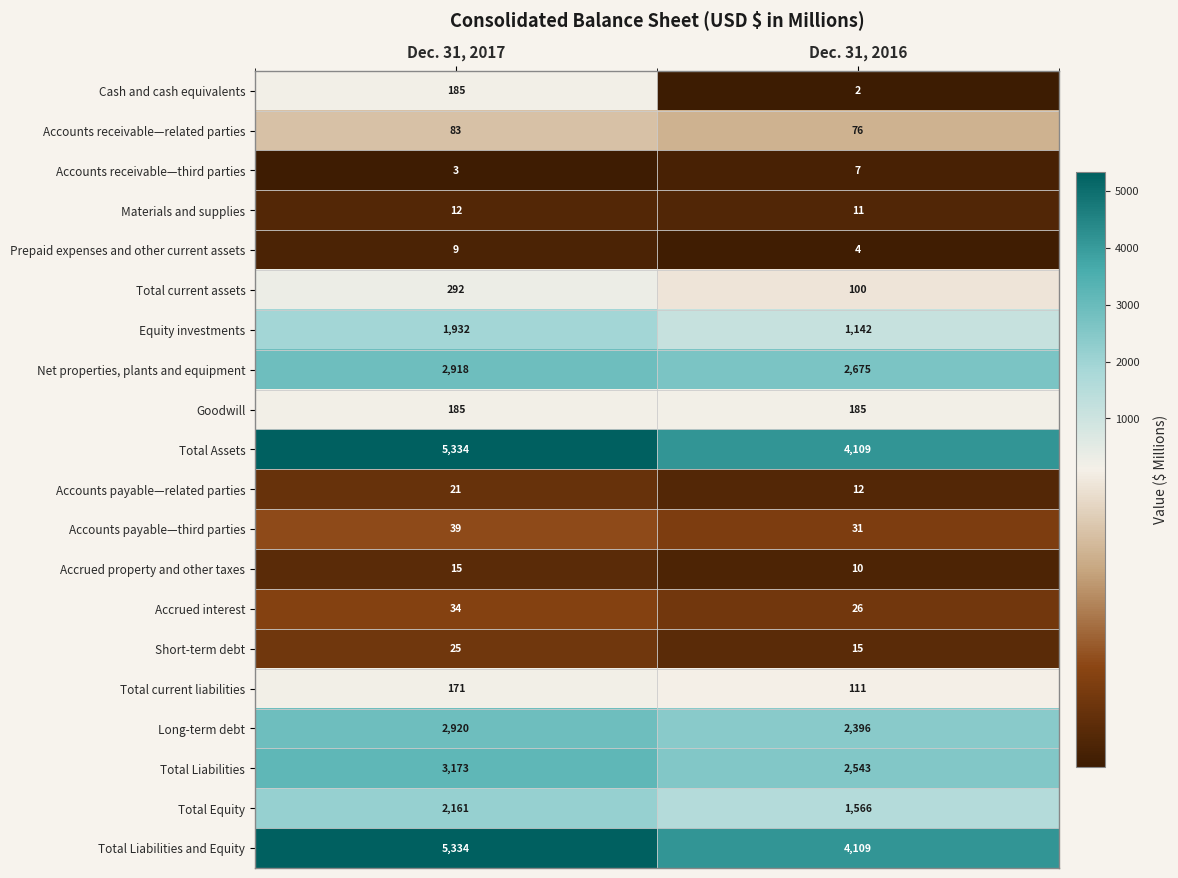

Is it true that Short-term debt equals 7 at Dec. 31, 2016?

False